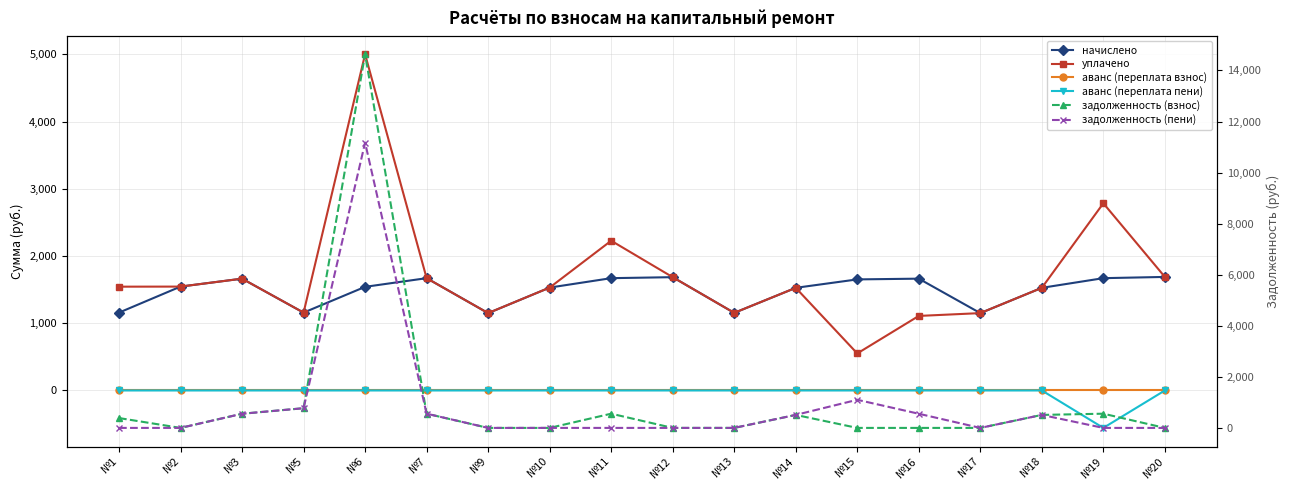

What is the spread (max minus min) of values at №3?

1662.8